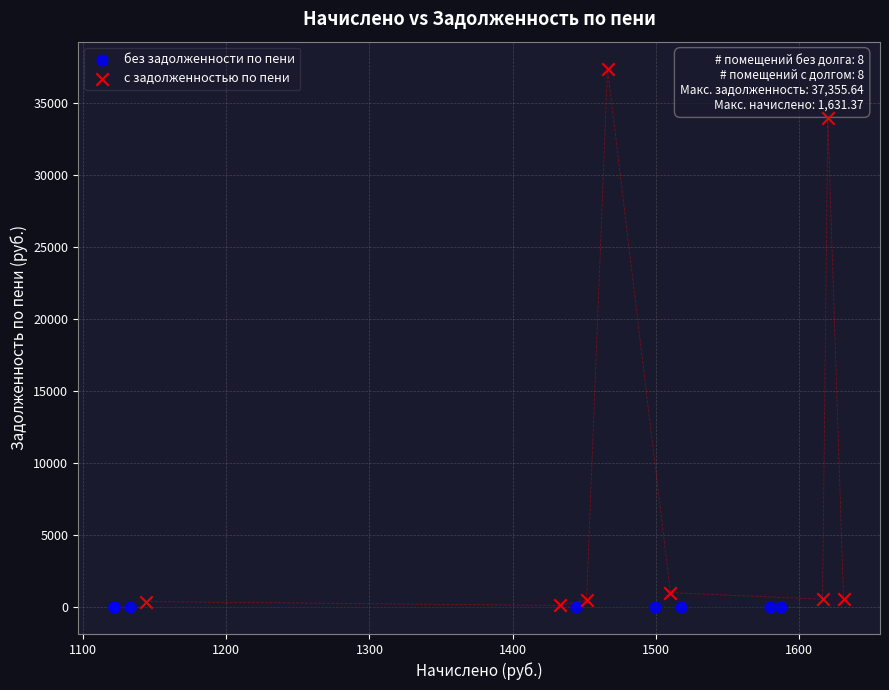

What are all the series names shown in the legend?

без задолженности по пени, с задолженностью по пени